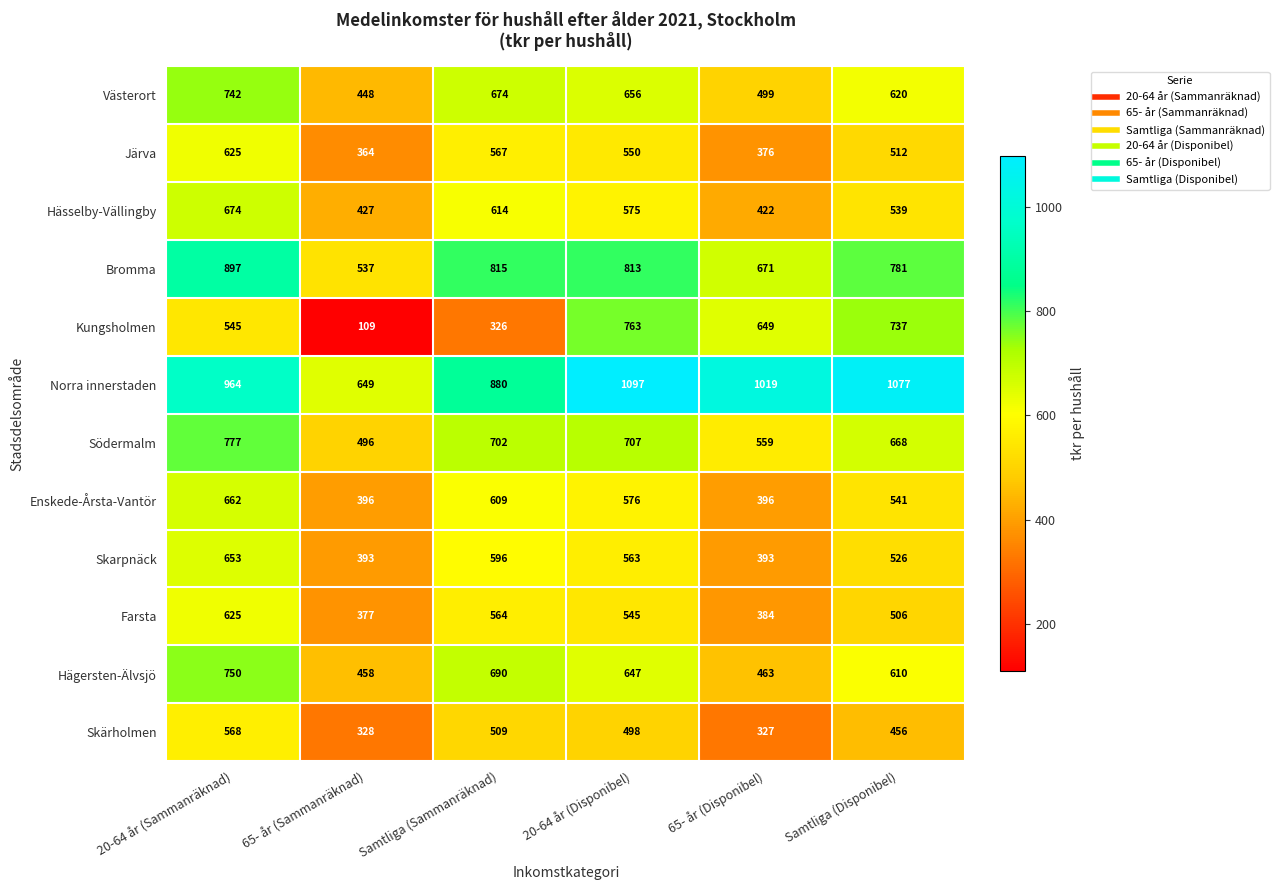

Count the number of categories in the chart.

6